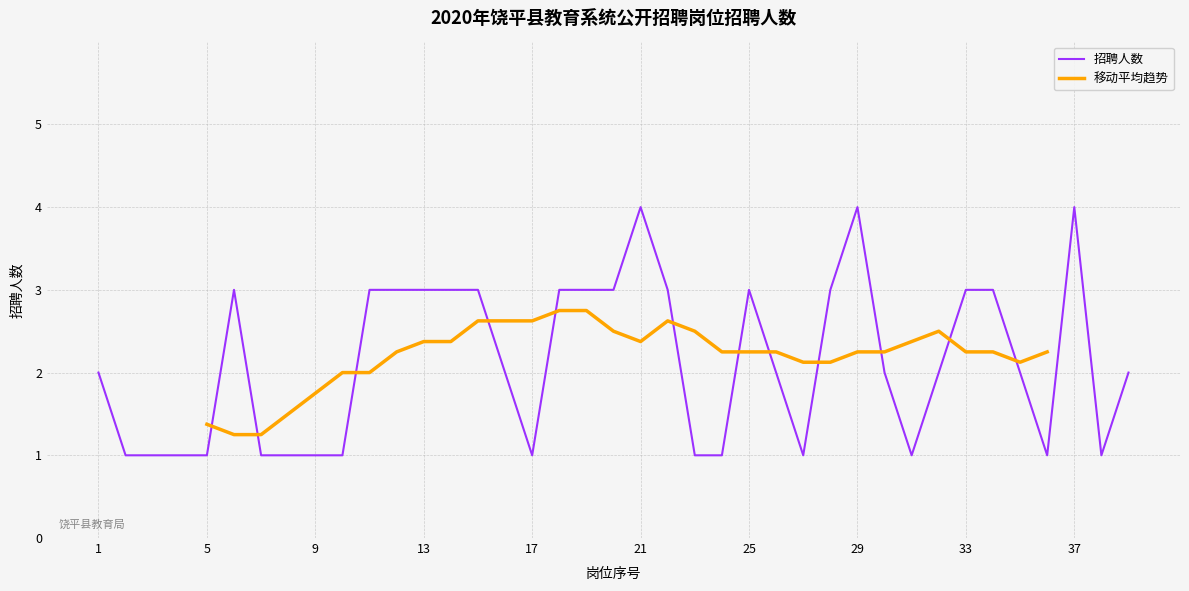

Reading left to right, list all the values displayed in this chart.

2	1	1	1	1	3	1	1	1	1	3	3	3	3	3	2	1	3	3	3	4	3	1	1	3	2	1	3	4	2	1	2	3	3	2	1	4	1	2